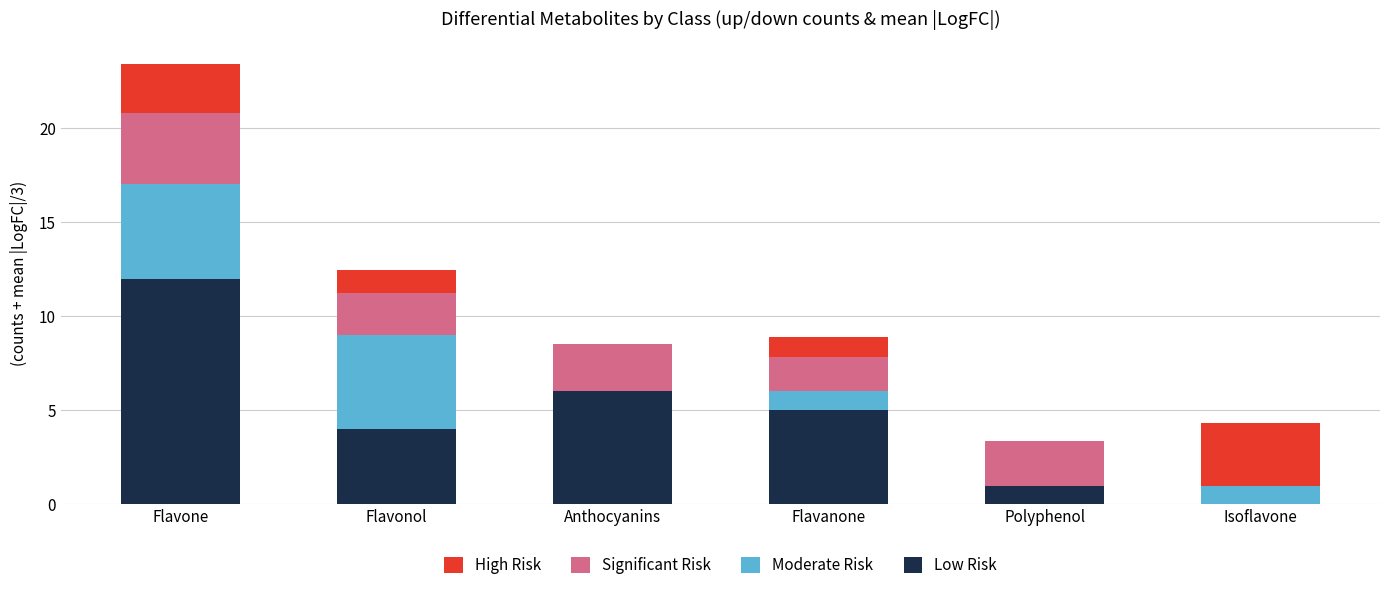

What is the maximum value for Low Risk?

12.0